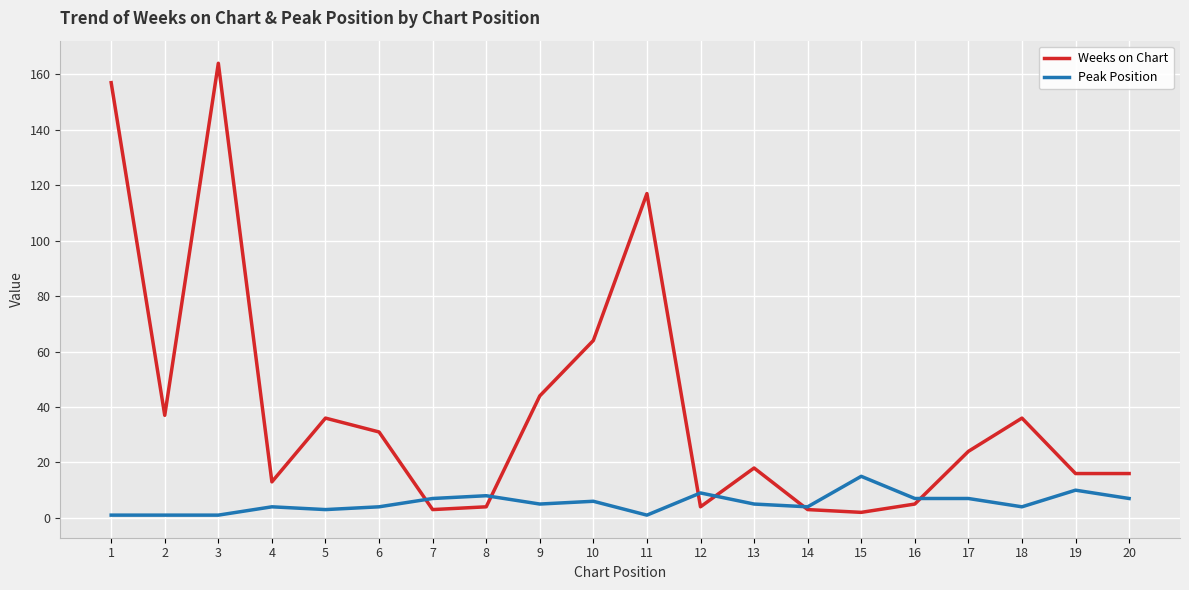

How many interior local peaks does the Weeks on Chart series have?

5